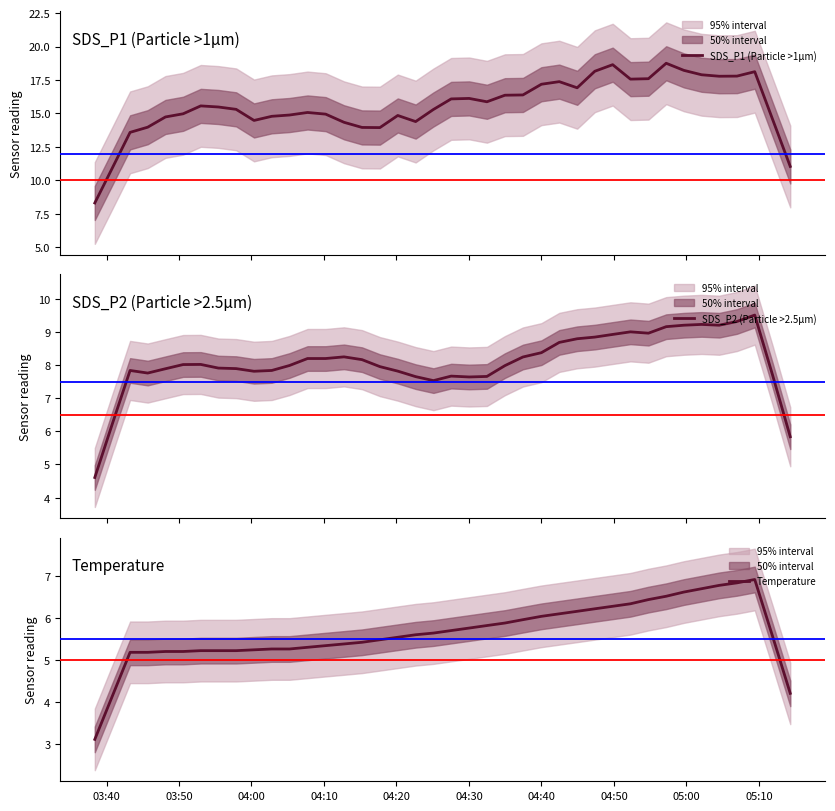

What is the value of the SDS_P1 (Particle >1μm) point at the 7th from the left?

15.6